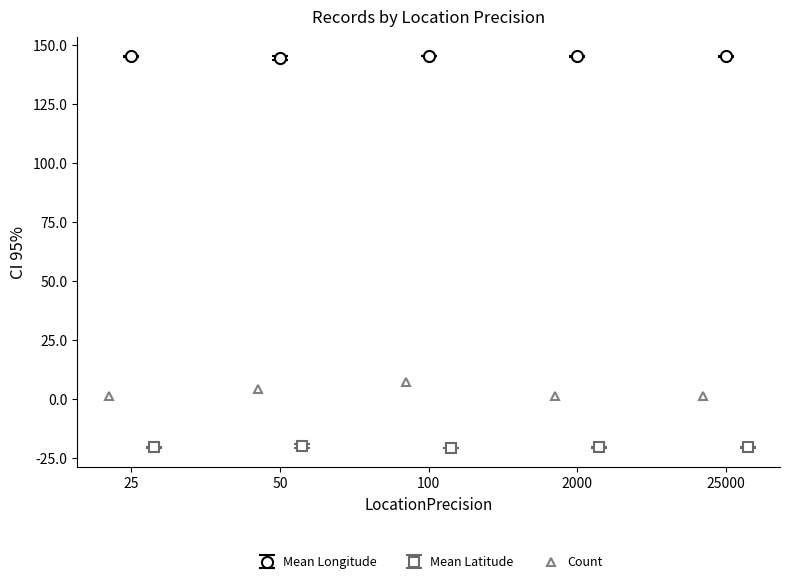

What is the value of the Mean Latitude point at the 4th from the left?

-20.6